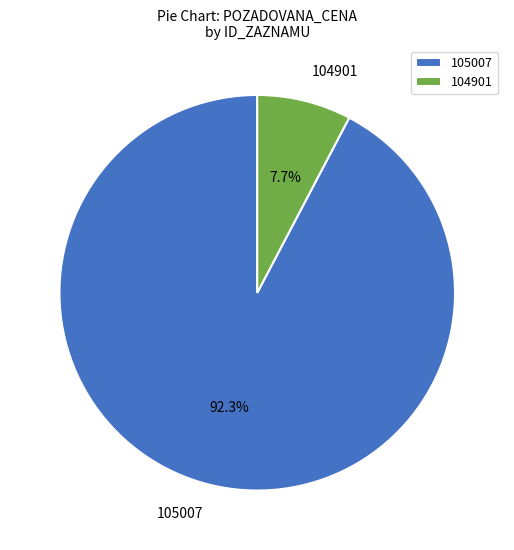

Between 105007 and 104901, which is larger?

105007